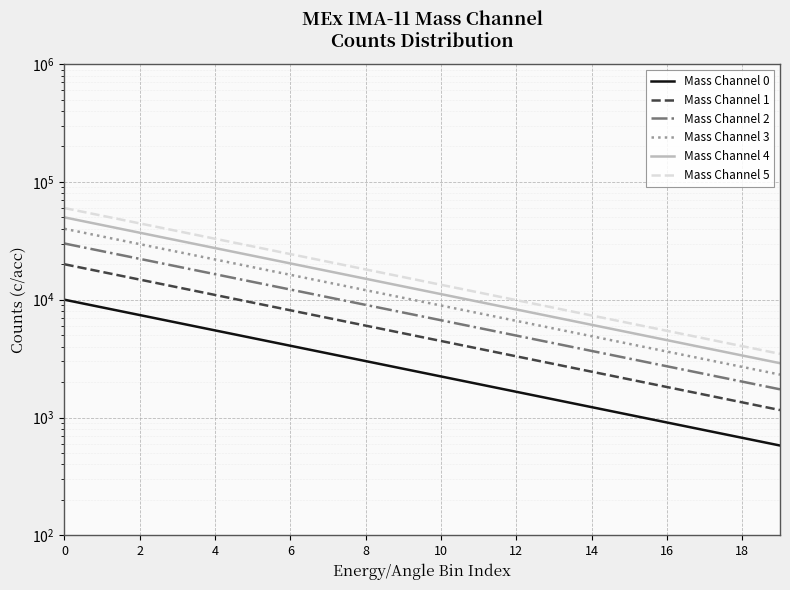

True or false: Mass Channel 2 has more than 1 points higher than both neighbors.

False